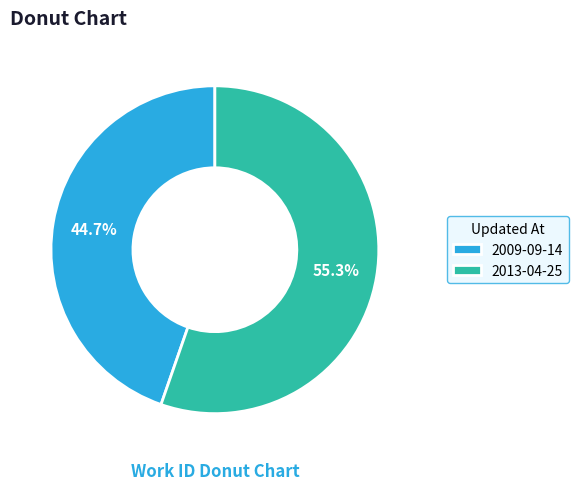

Approximately how many times larger is the value at 2013-04-25 compared to 2009-09-14?

1.2